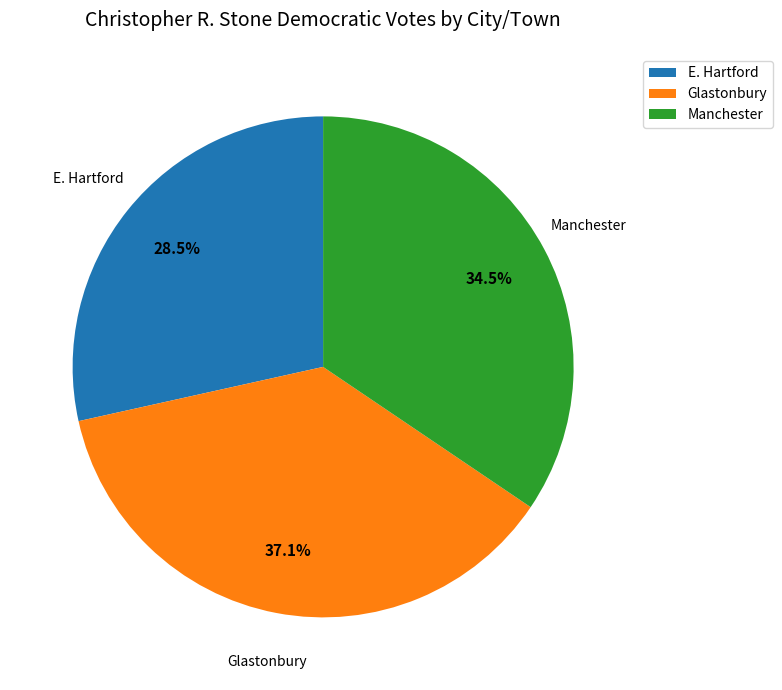

To the nearest percent, what is the average slice percentage?

33%